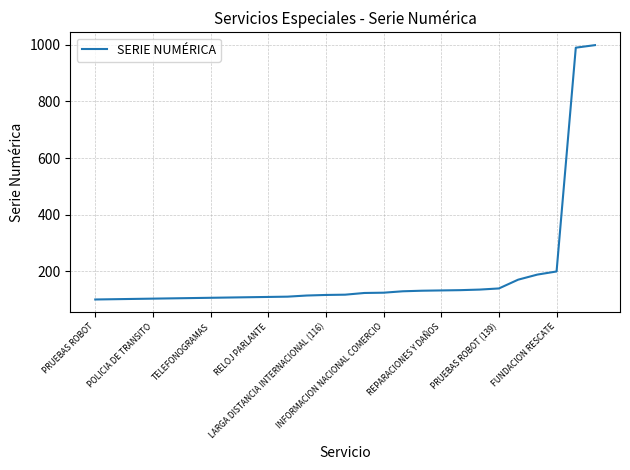

What is the difference between the maximum and minimum values?

899